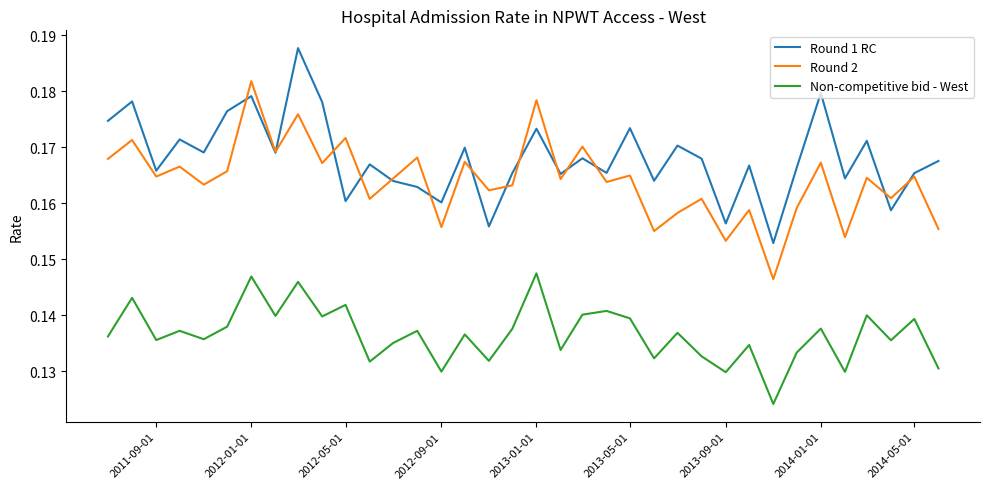

Rank the series by their maximum value, from lowest to highest.

Non-competitive bid - West, Round 2, Round 1 RC